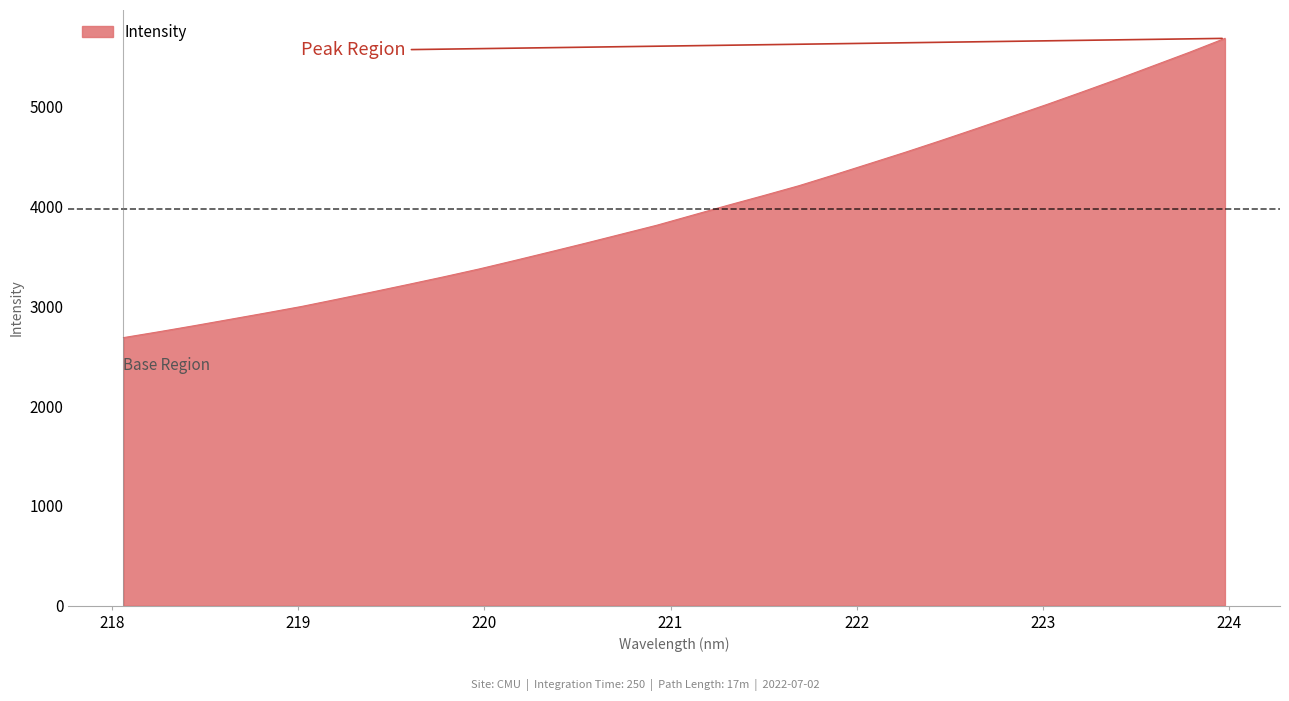

What is the smallest value displayed?

2686.3